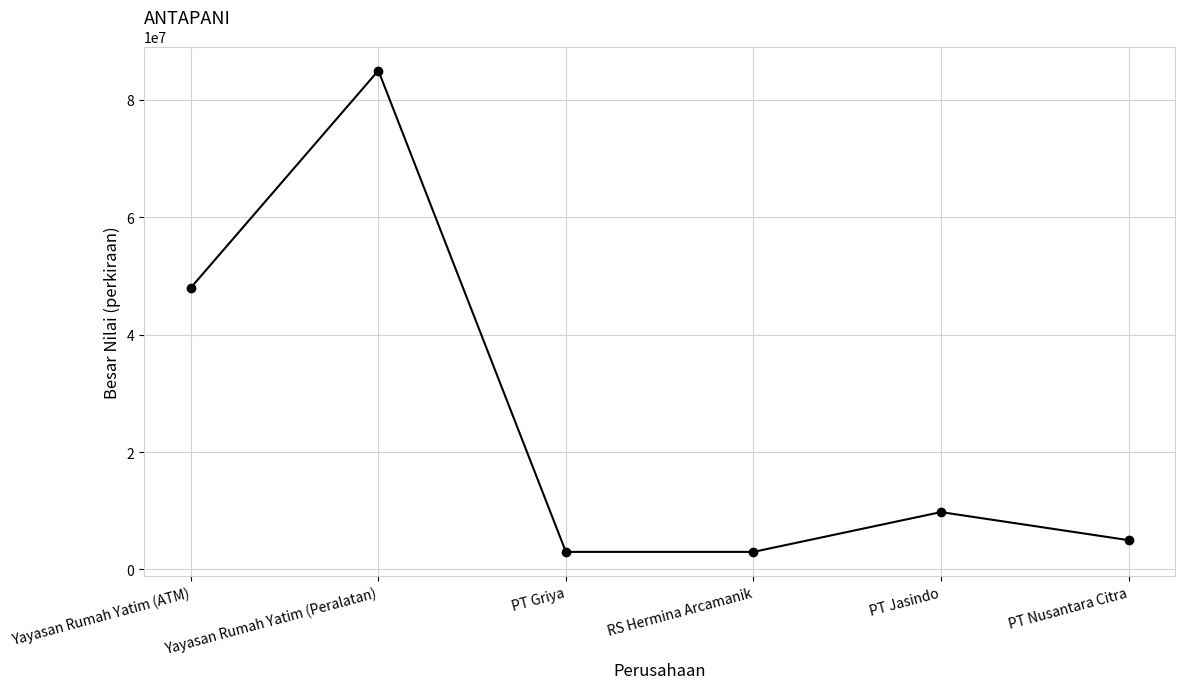

Is it true that the value at Yayasan Rumah Yatim (Peralatan) is 124418533?

False